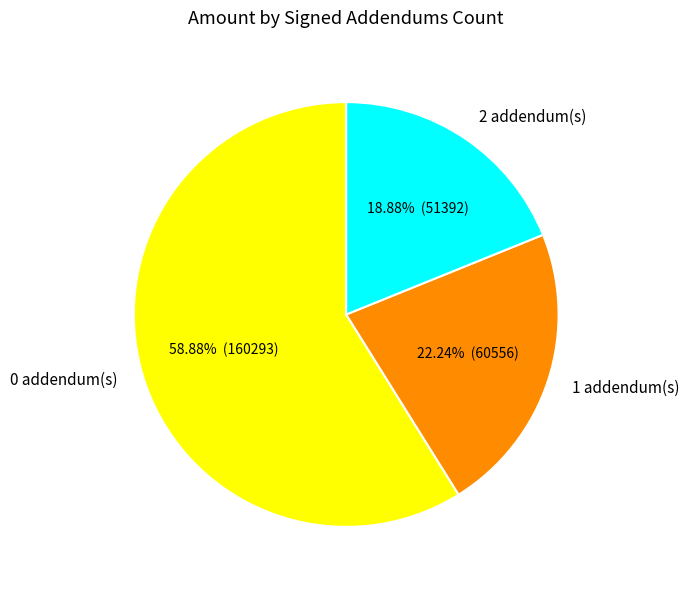

Rank the categories by value from lowest to highest.

2 addendum(s), 1 addendum(s), 0 addendum(s)